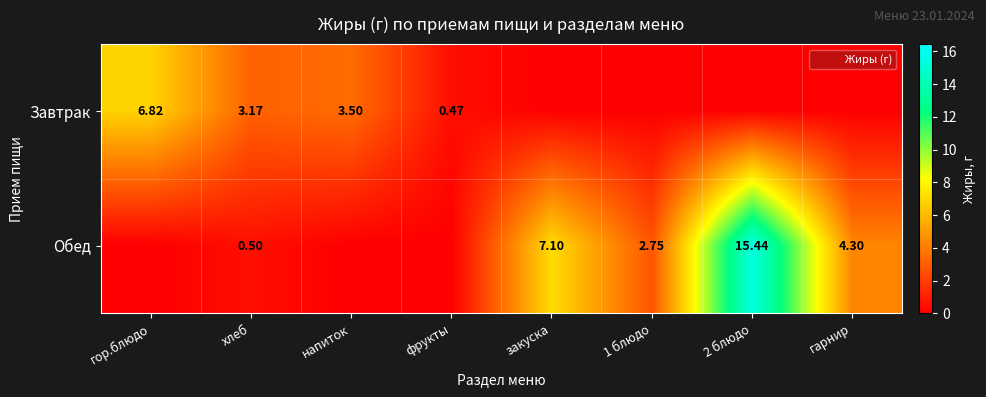

At which category is the sum across all series the highest?

2 блюдо